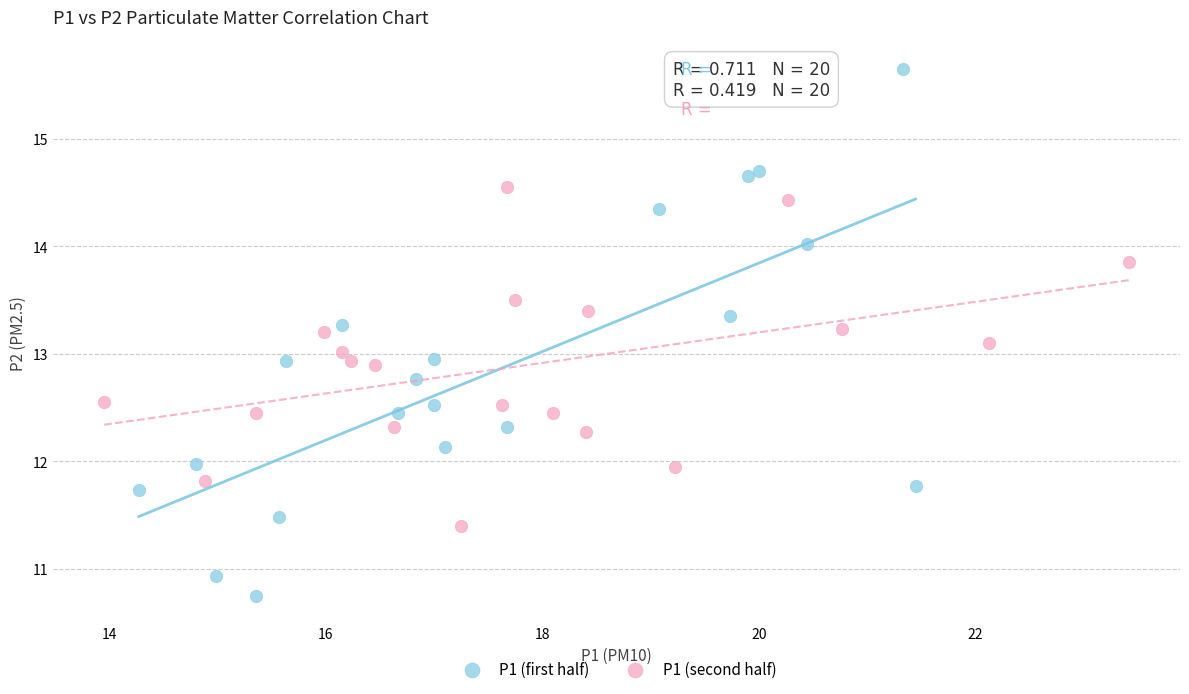

Which series has the widest spread of Y values?

P1 (first half)